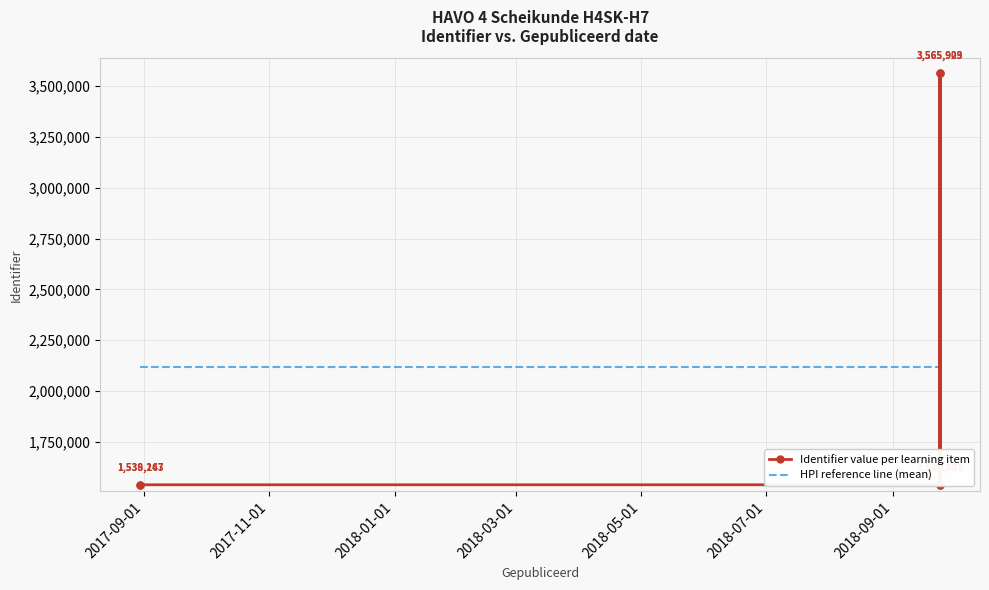

Which has a higher value, 2018-03-01 or 2018-09-01?

2018-09-01